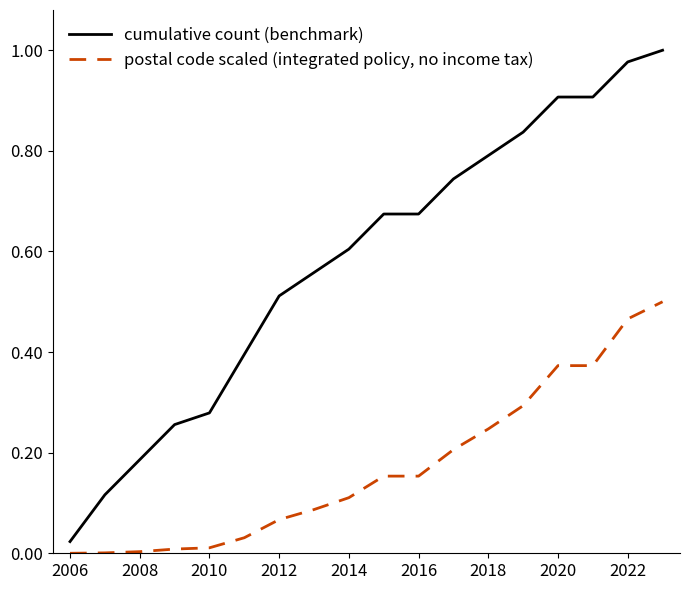

True or false: cumulative count (benchmark) and postal code scaled (integrated policy, no income tax) cross at least once.

False